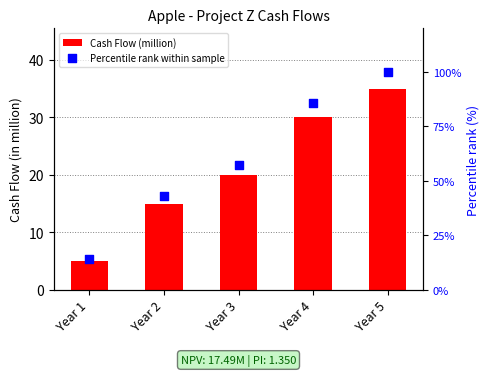

Is the value of Cash Flow (million) at Year 3 greater than the value of Percentile rank within sample at Year 1?

Yes